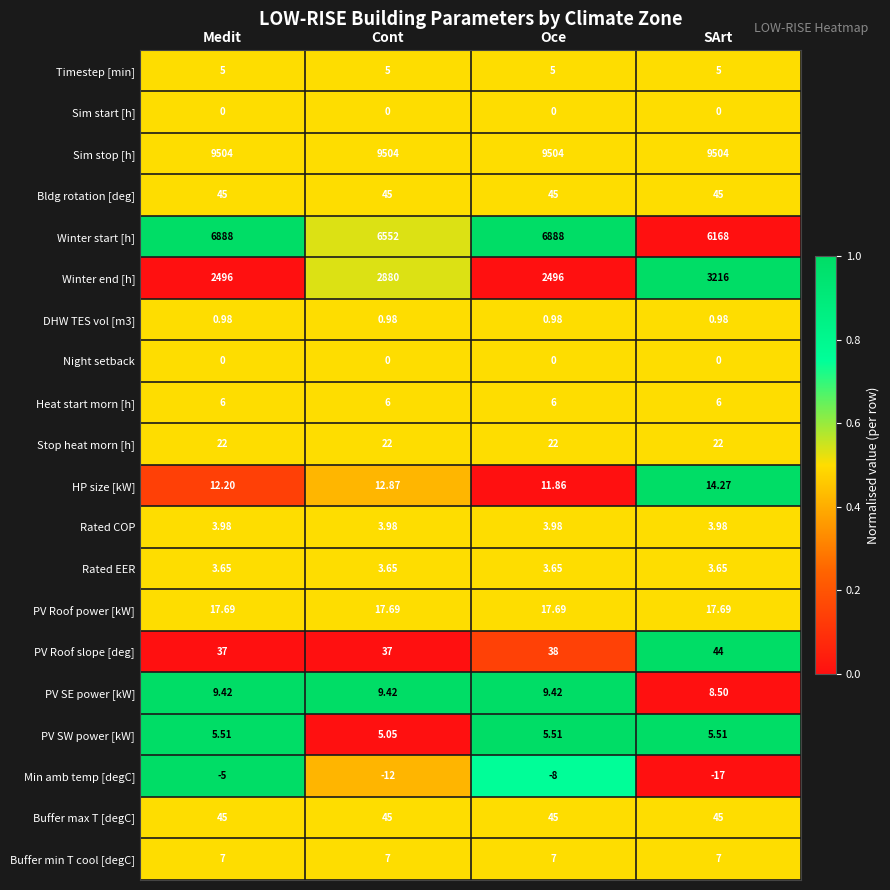

At which category does the chart reach its minimum across all series?

SArt